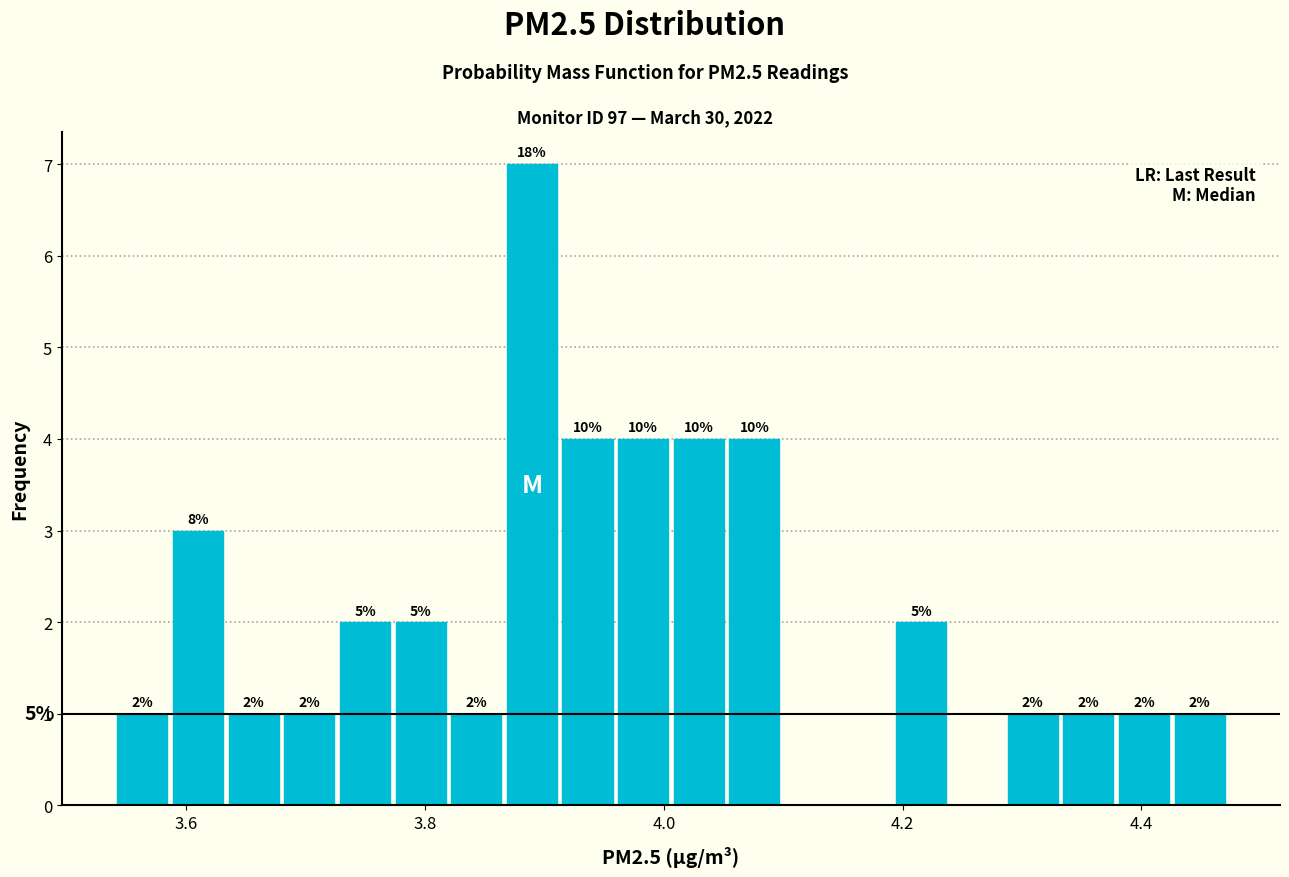

Around what value on the x-axis is the tallest bar? Give the approximate position of its centre, as read against the axis.

3.88